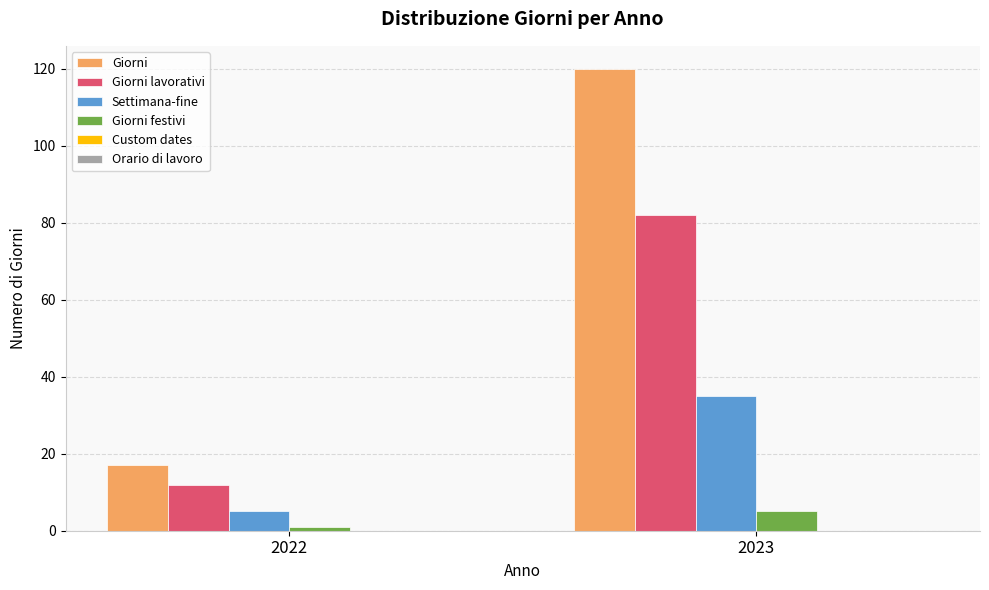

Which series has the widest spread of values?

Giorni